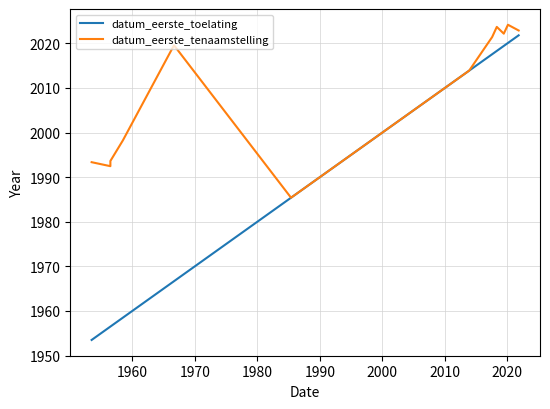

What are all the series names shown in the legend?

datum_eerste_toelating, datum_eerste_tenaamstelling